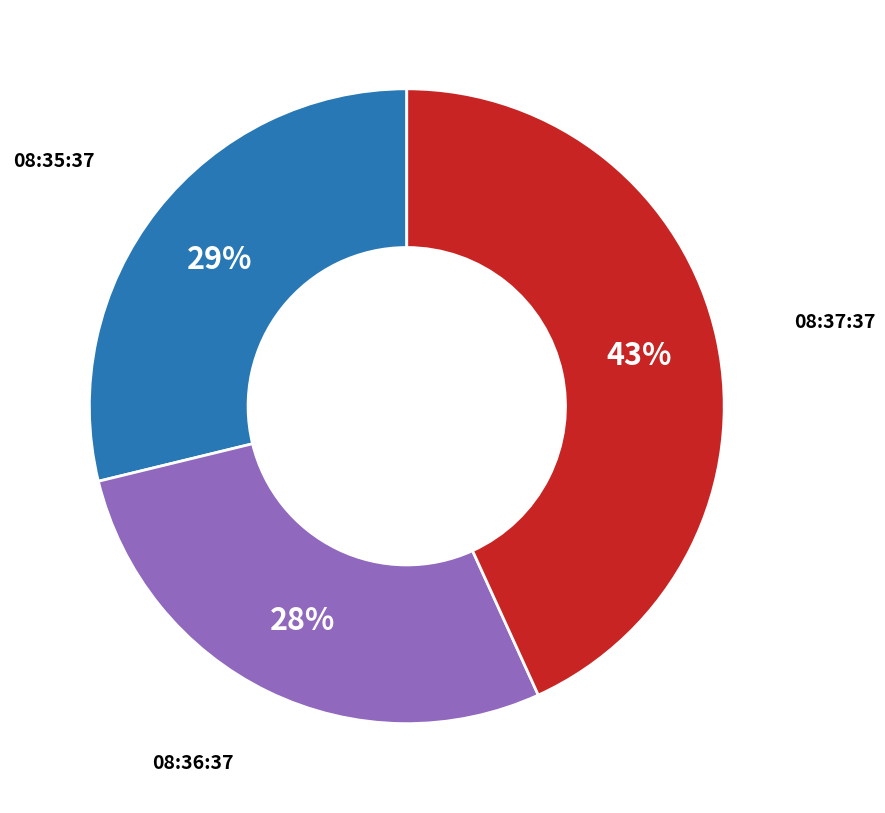

Does any single category account for the majority?

No